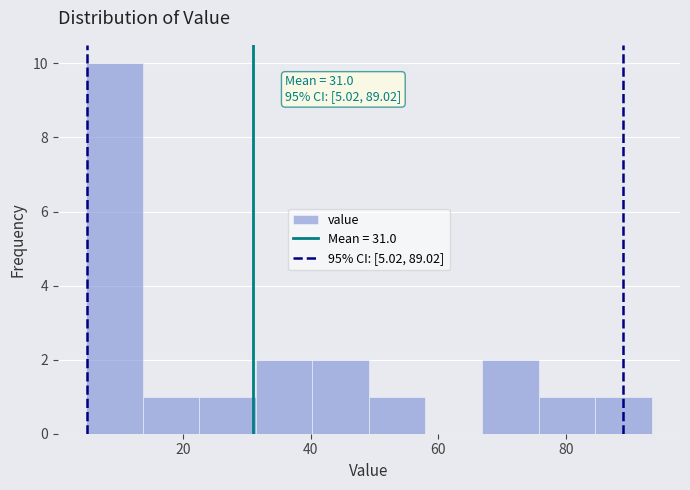

Which range on the x-axis has the tallest bar?

4 to 14